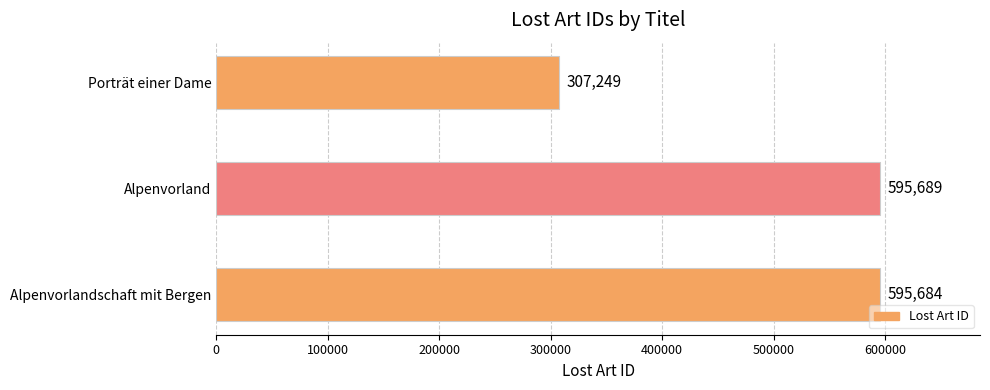

Rank the categories by value from lowest to highest.

Porträt einer Dame, Alpenvorlandschaft mit Bergen, Alpenvorland